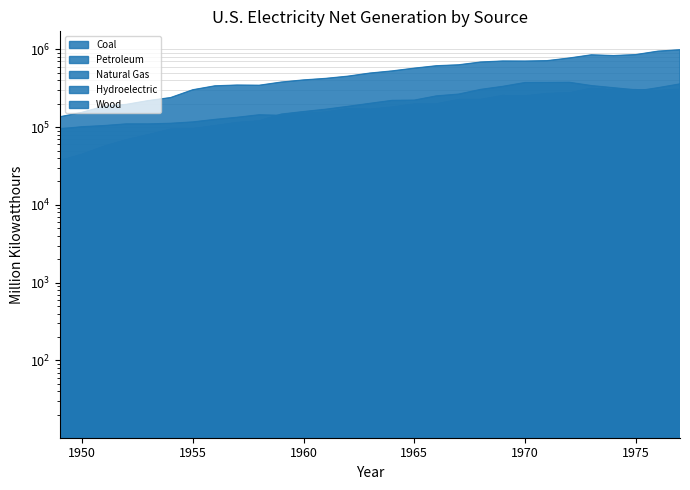

In Natural Gas, how many points are lower than both neighbors (excluding endpoints)?

1